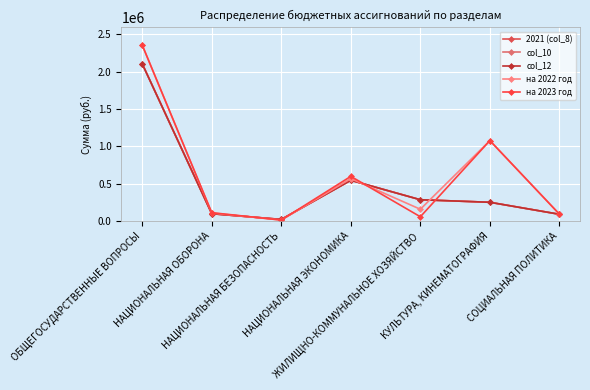

What value does the 2021 (col_8) series have at ОБЩЕГОСУДАРСТВЕННЫЕ ВОПРОСЫ?

2105950.8